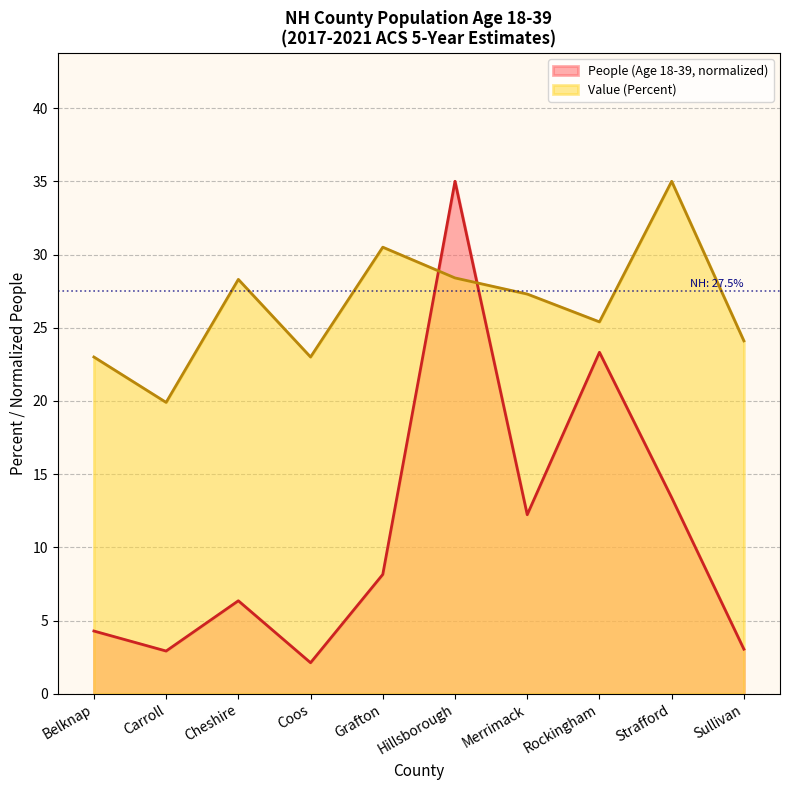

What position from the right is Hillsborough?

5